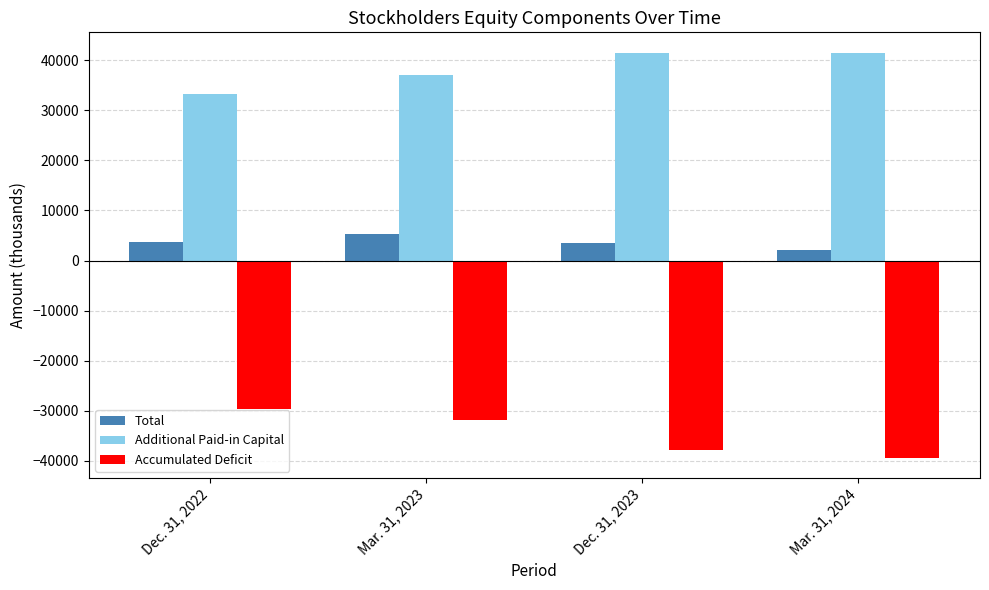

What value does the Total series have at Mar. 31, 2023, to the nearest 100?

5200